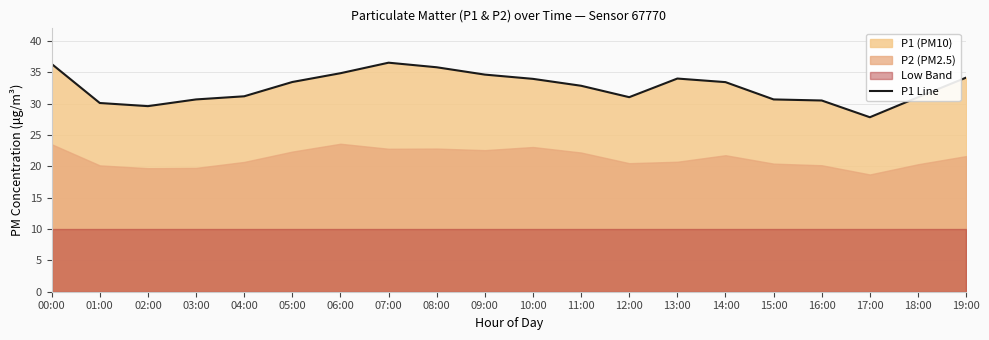

The P1 Line series shows 32.9 at 11:00. True or false?

True